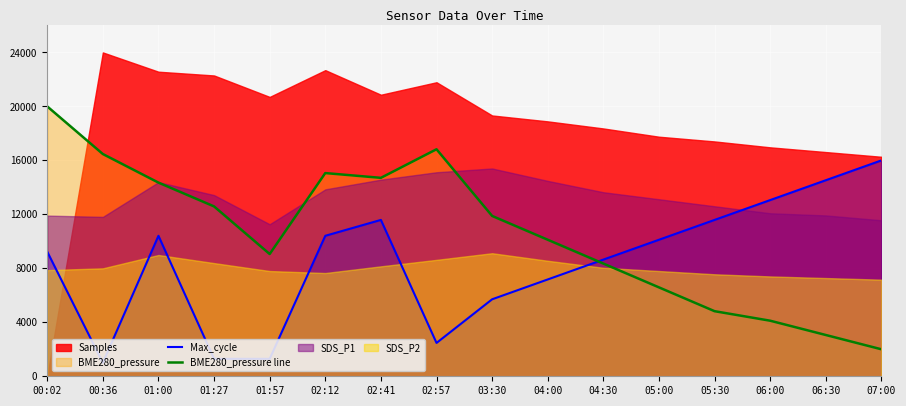

At which label is Max_cycle closest to 8500?

04:30